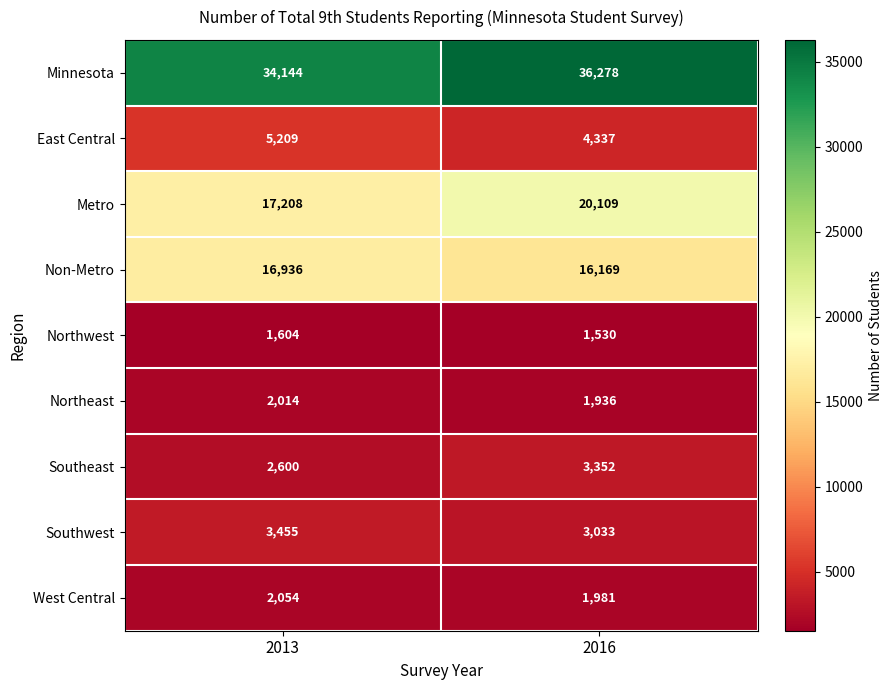

True or false: Non-Metro has a value of 9038 at 2013.

False